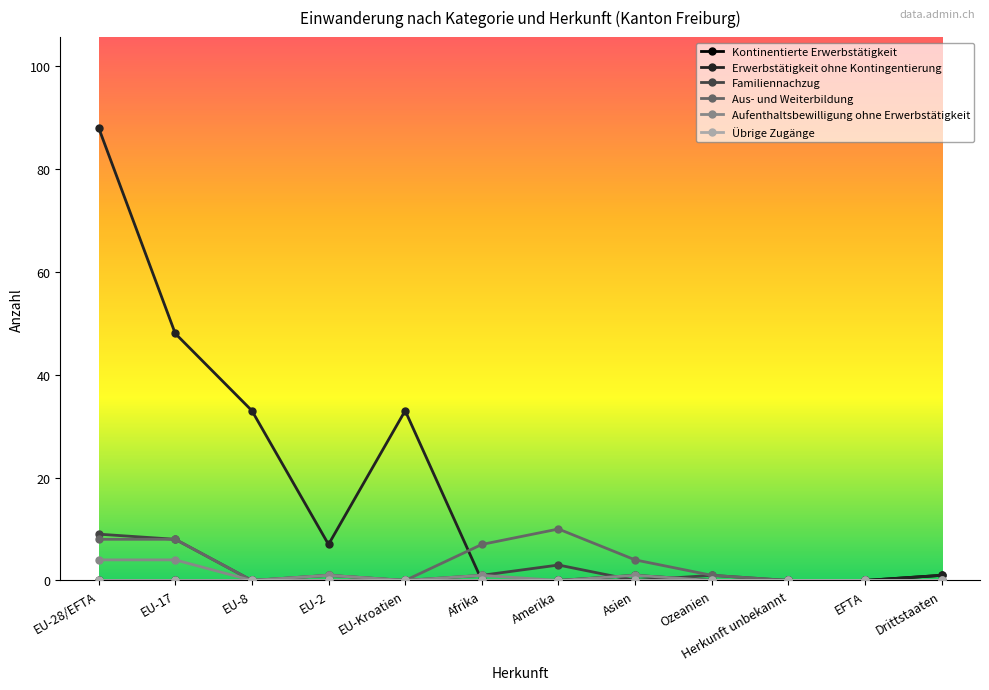

What is the label of the 1st point from the right?

Drittstaaten